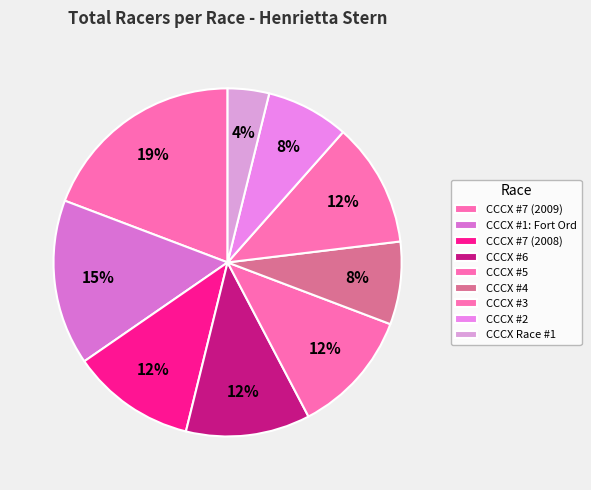

Is there any slice that represents more than half of the pie?

No